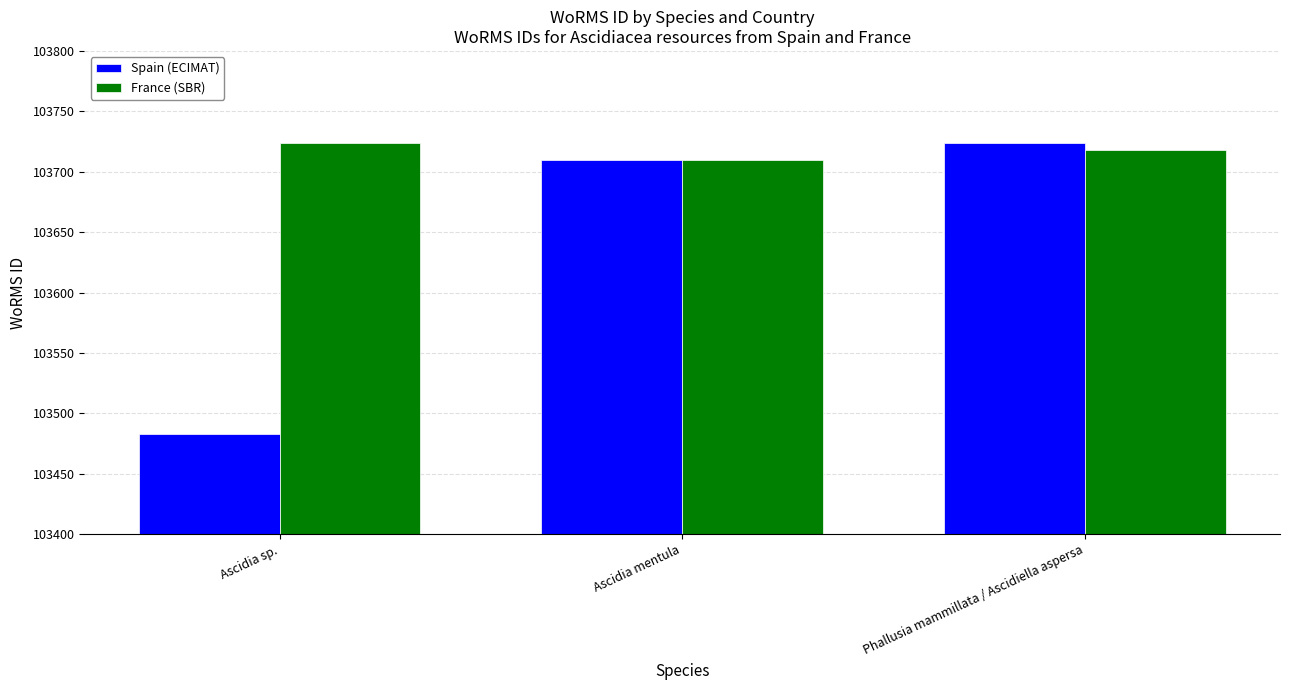

What is the label of the 1st bar from the right?

Phallusia mammillata / Ascidiella aspersa